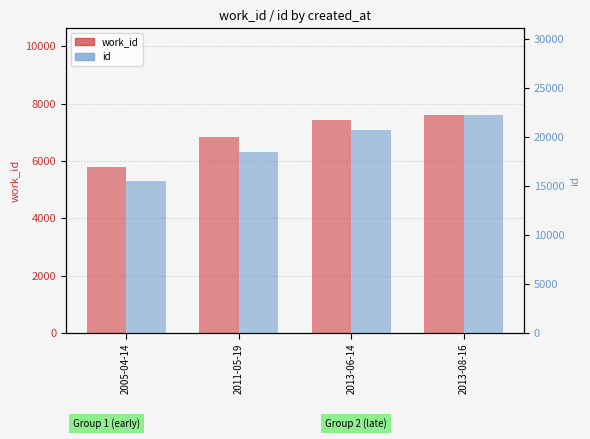

Is it true that work_id equals 9561 at 2011-05-19?

False